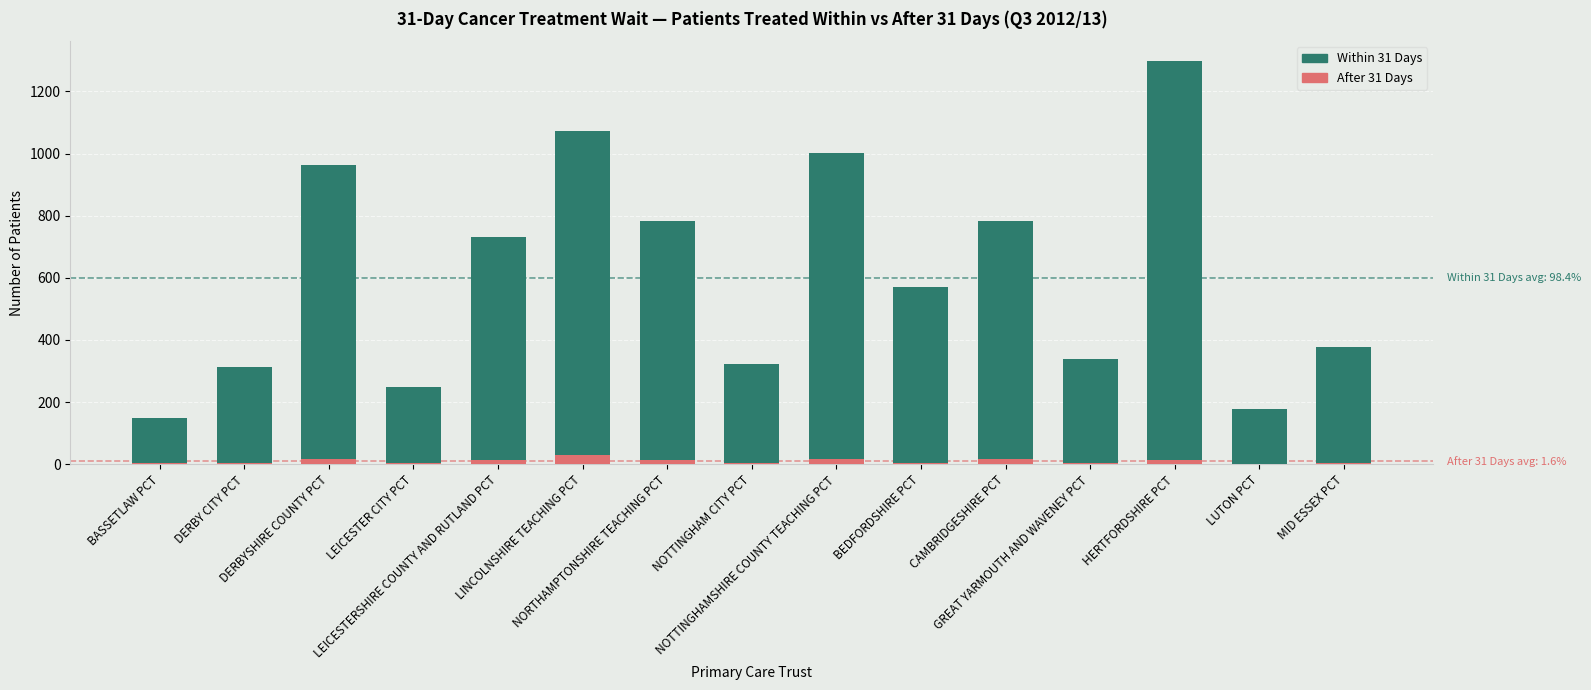

What is the difference between the maximum and minimum values in the Within 31 Days series?

1140